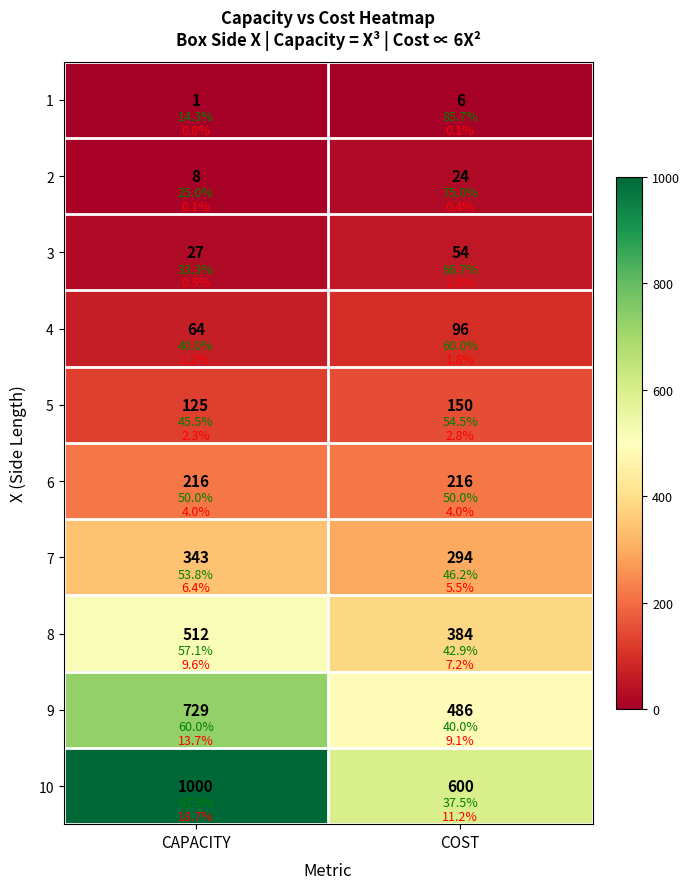

How many series are shown in this chart?

10